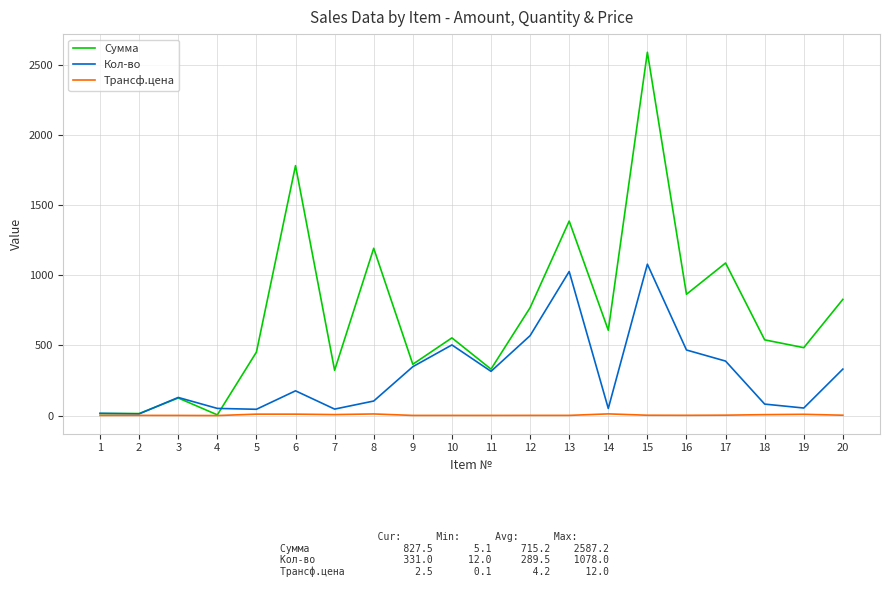

Is the value of Трансф.цена at 13 greater than the value of Кол-во at 4?

No